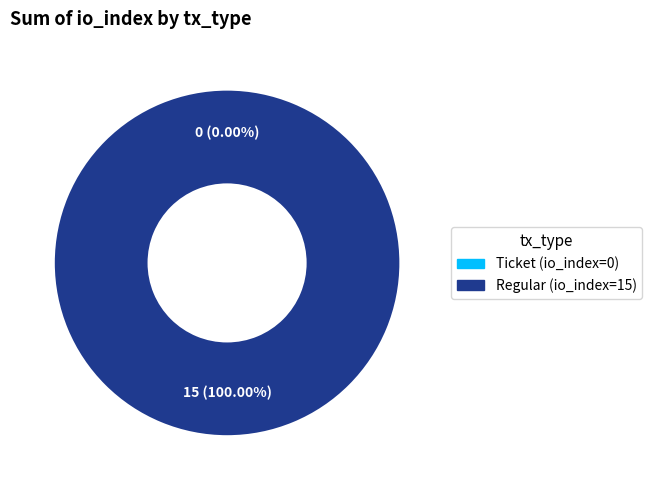

True or false: tx_type: Ticket (io_index=0) accounts for 1% of the total.

False